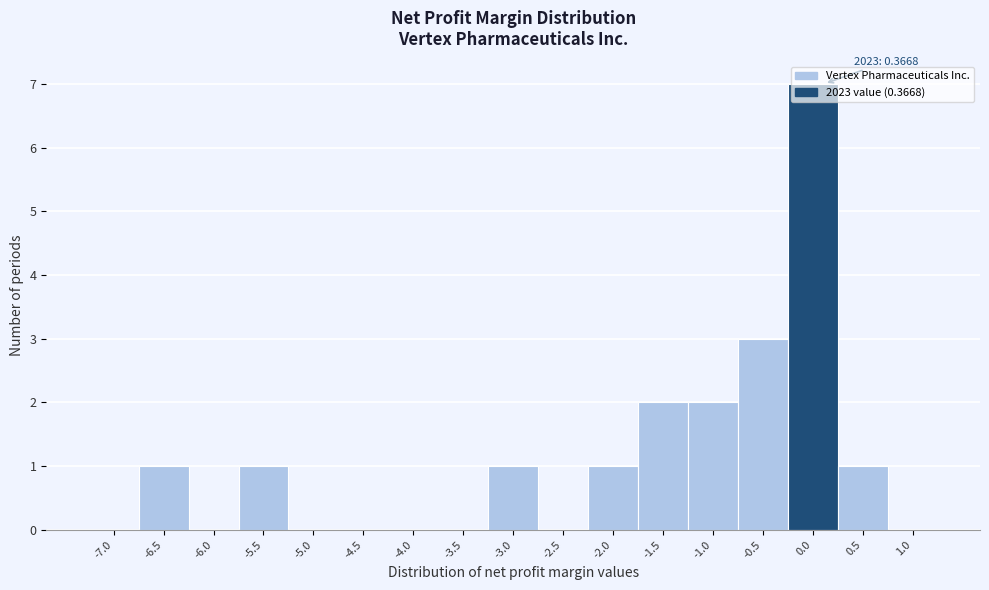

True or false: the data shows 1 at -5.5.

True